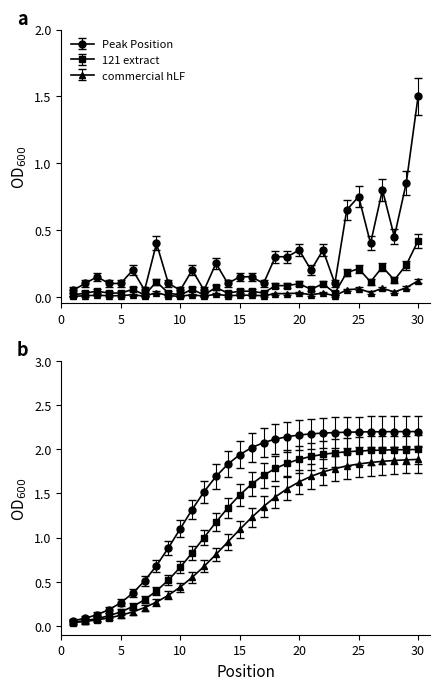

Which category has the highest value across all series?

30